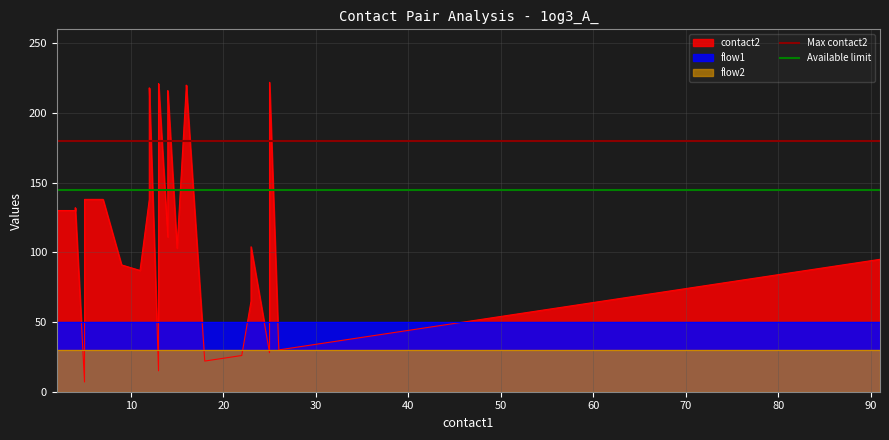

Is the value of Max contact2 at 0 greater than the value of Available limit at 0?

Yes